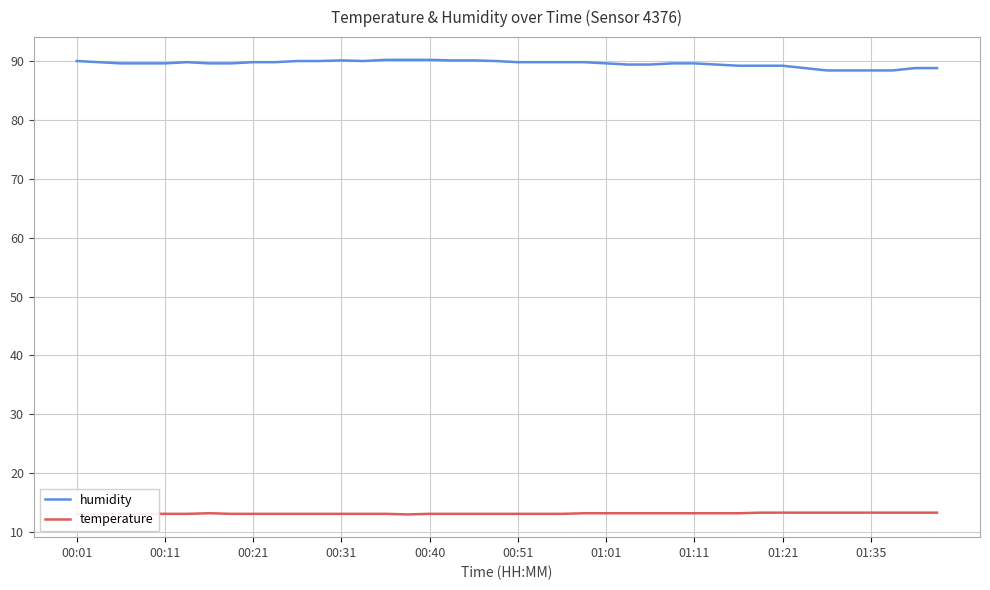

List the series in order of their peak value, highest first.

humidity, temperature